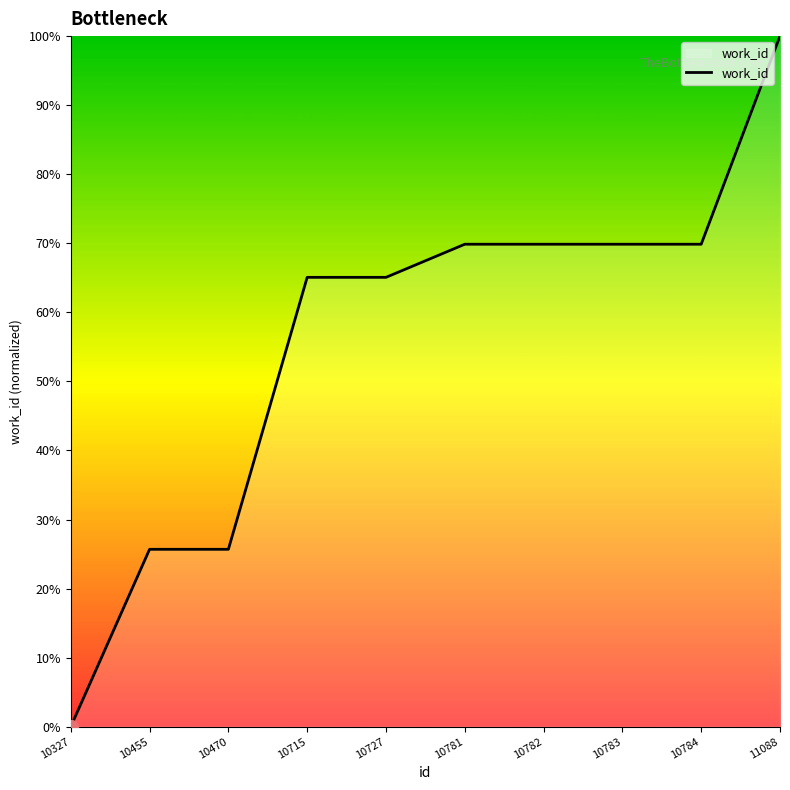

What is the ratio of the value at 10783 to the value at 11088?

0.7